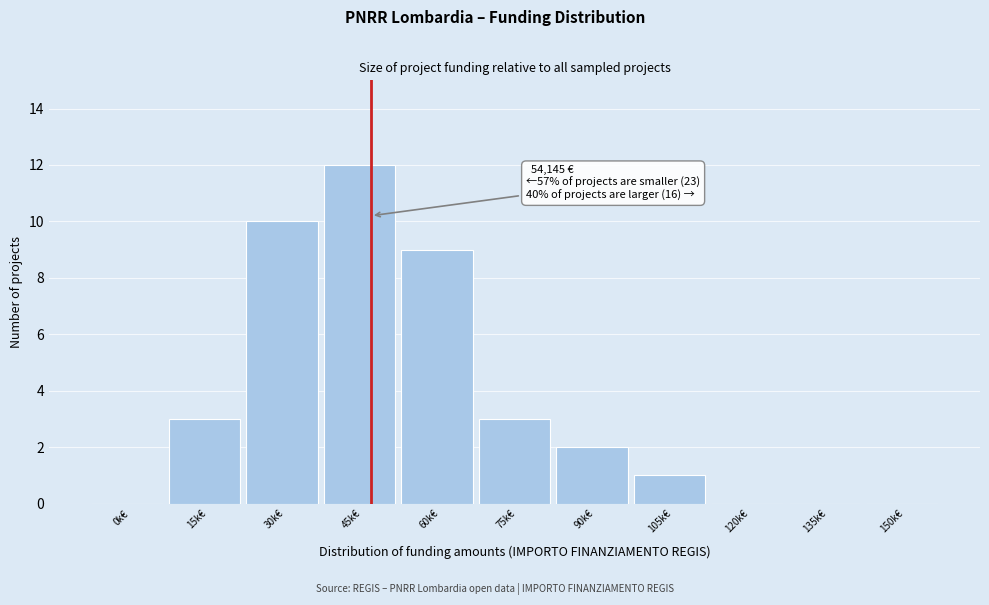

Reading left to right, what are all the values shown in this chart?

0k€=0	15k€=3	30k€=10	45k€=12	60k€=9	75k€=3	90k€=2	105k€=1	120k€=0	135k€=0	150k€=0